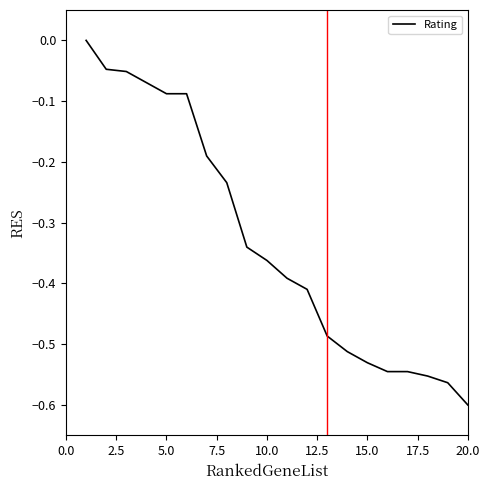

Which category has the lowest value across all series?

20.0